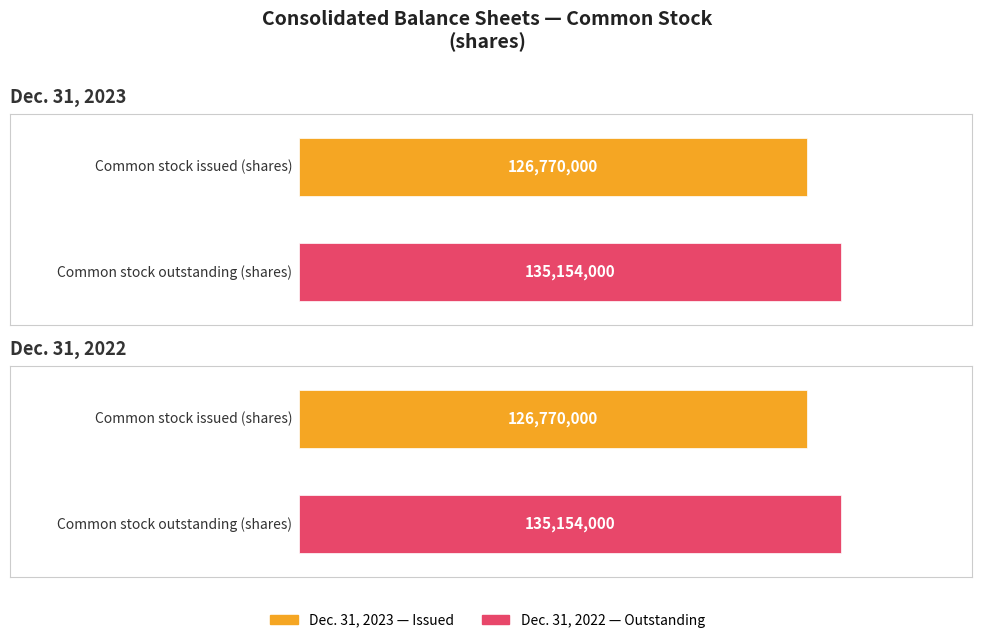

Is the value of Dec. 31, 2023 at Common stock issued (shares) greater than the value of Dec. 31, 2022 at Common stock outstanding (shares)?

No